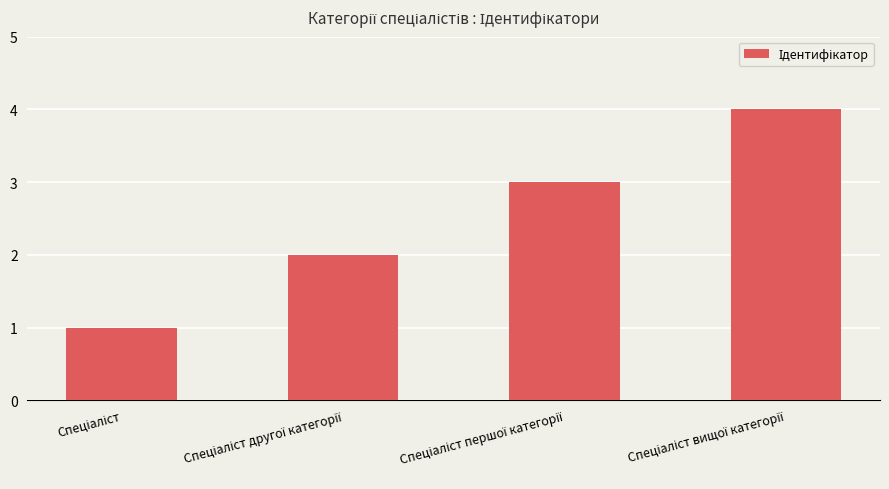

How many distinct data groups are displayed?

1